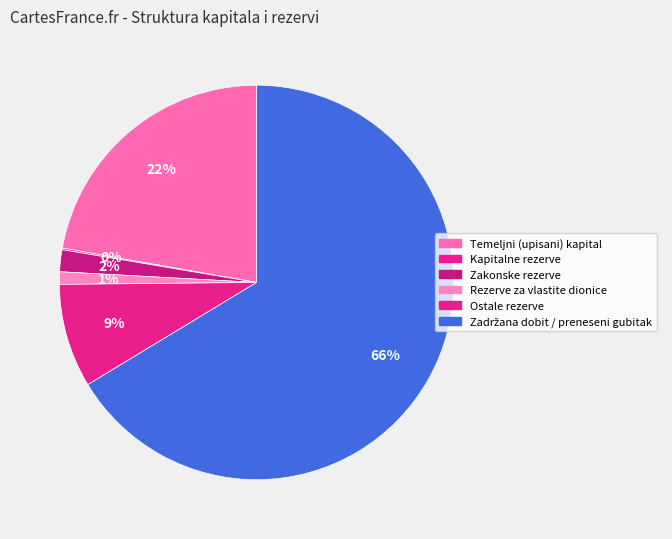

Which slice is the largest?

Zadržana dobit / preneseni gubitak